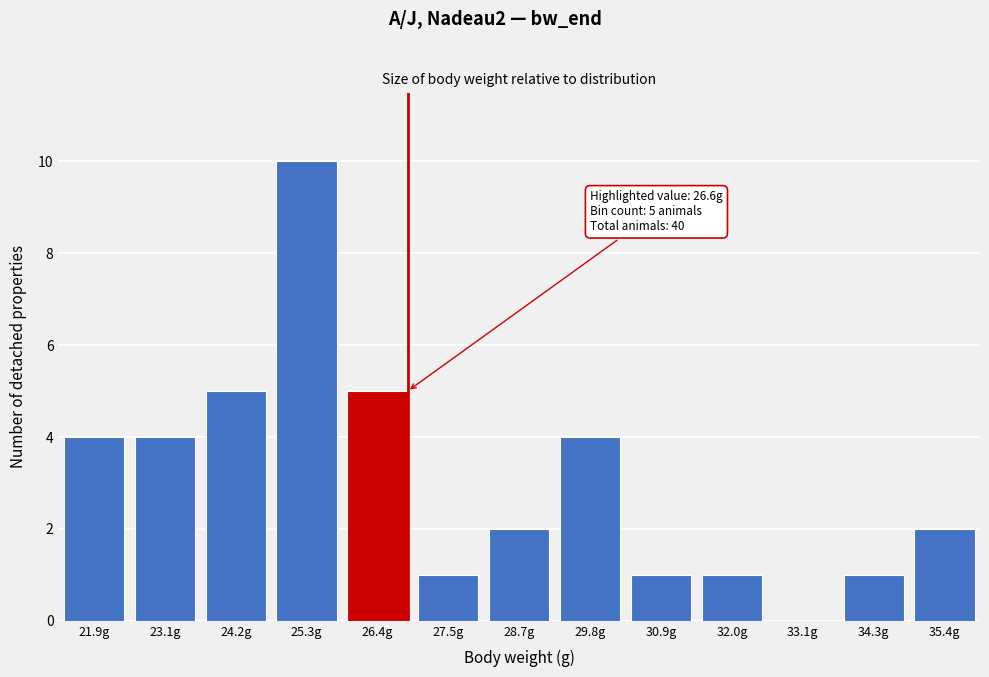

Reading right to left, list all the values displayed in this chart.

35.4g=2	34.3g=1	33.1g=0	32.0g=1	30.9g=1	29.8g=4	28.7g=2	27.5g=1	26.4g=5	25.3g=10	24.2g=5	23.1g=4	21.9g=4